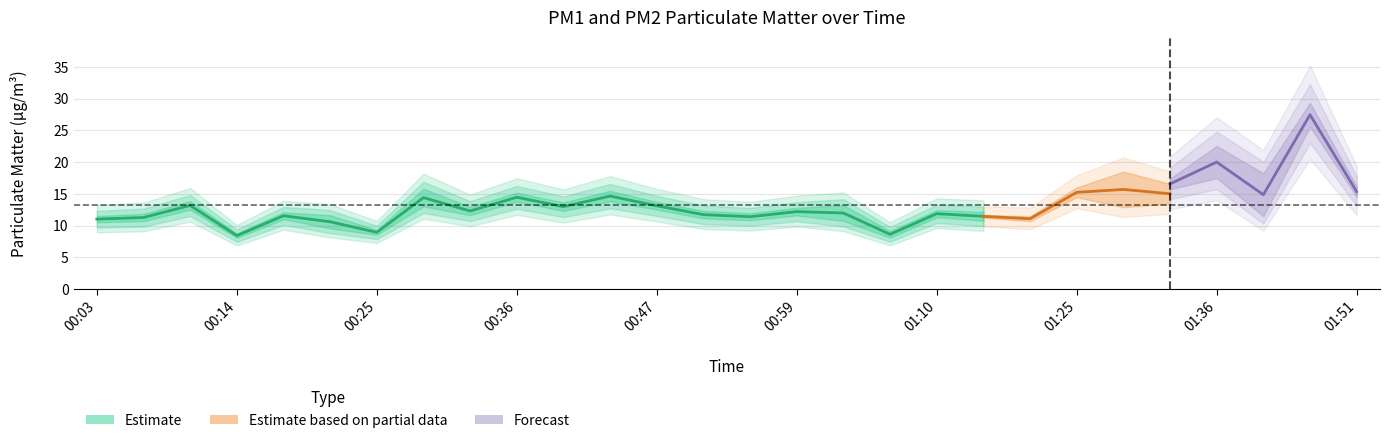

At which category does the data reach its first local peak?

00:11